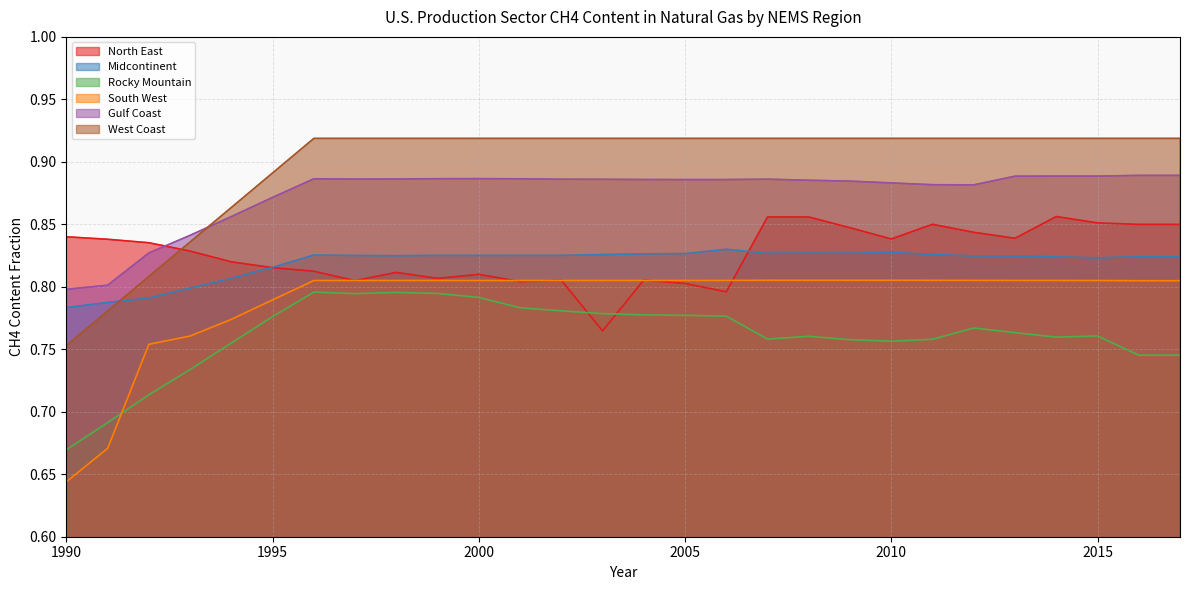

List the labels in order of North East value, smallest first.

2003, 2006, 2005, 2001, 1997, 2002, 2004, 1999, 2000, 1998, 1996, 1995, 1994, 1993, 1992, 1991, 2010, 2013, 1990, 2012, 2009, 2016, 2017, 2011, 2015, 2008, 2007, 2014